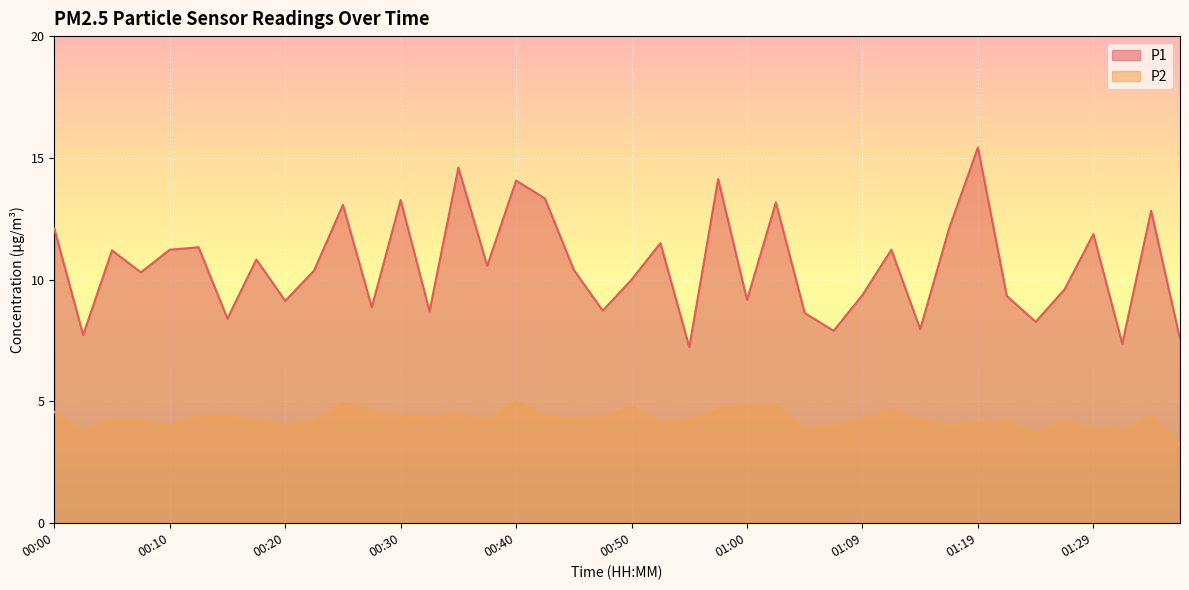

What is the sum of the P2 values at 01:09 and 00:13?

8.7